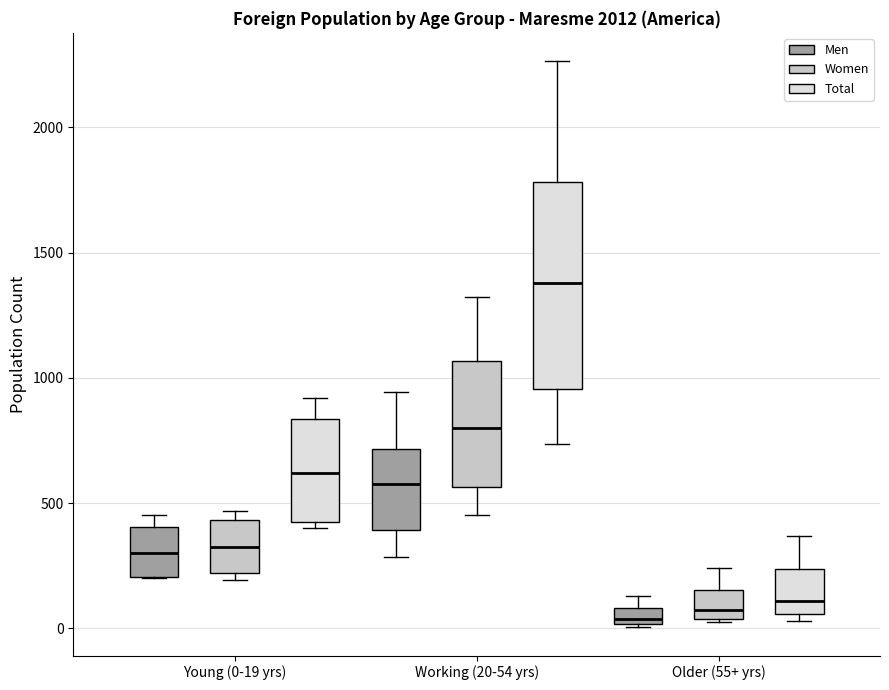

Which box's median line is the highest?

Working (20-54 yrs) (Total)